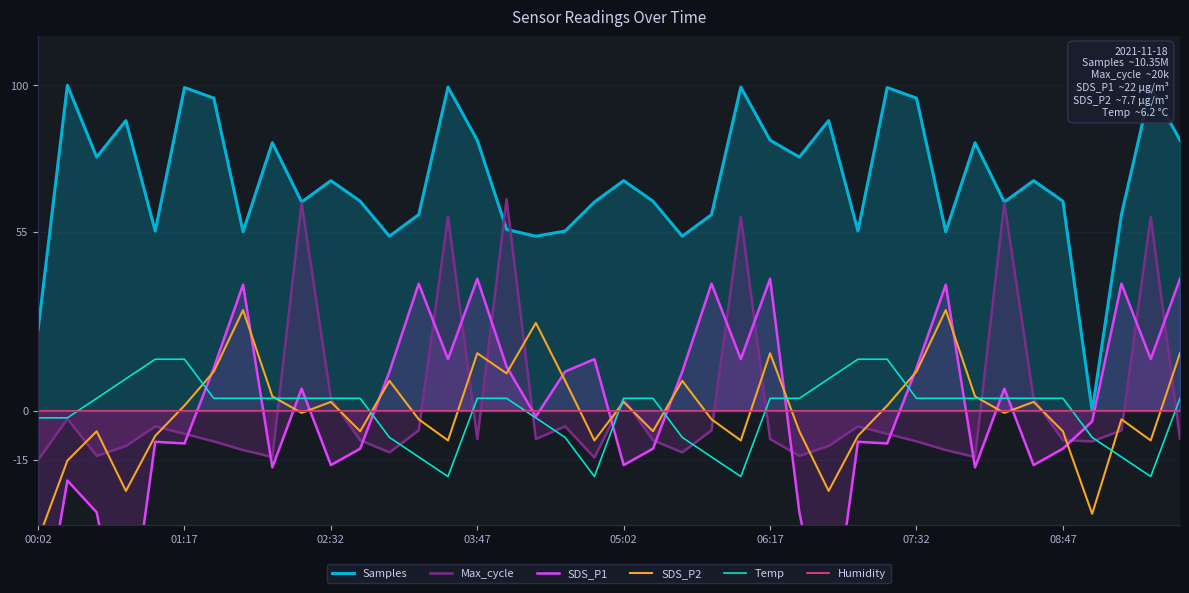

Which series has the largest total across all categories?

Samples